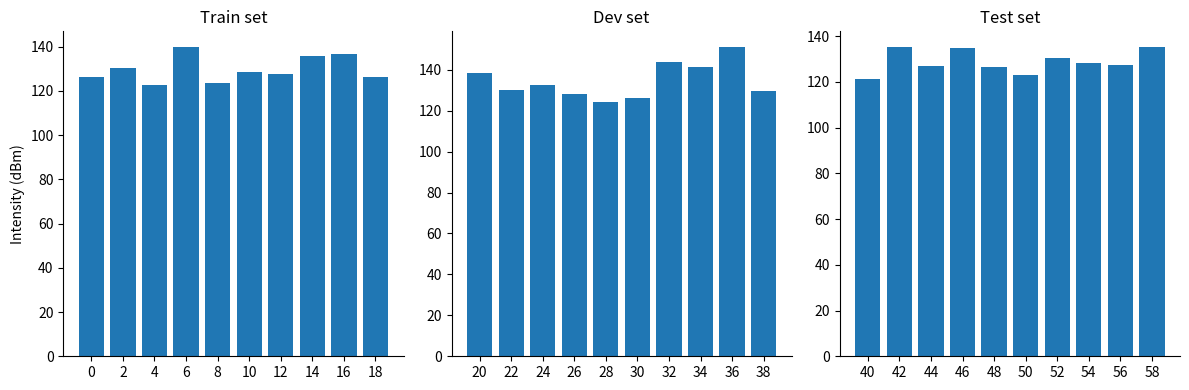

Is the value of Train set at 2 greater than the value of Dev set at 16?

No